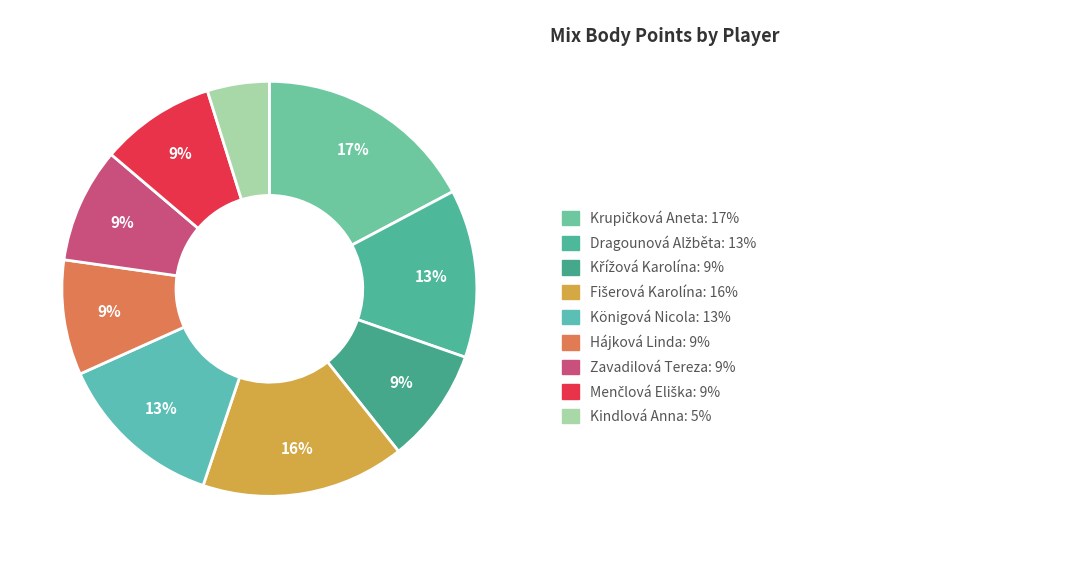

How many slices are in this pie chart?

9